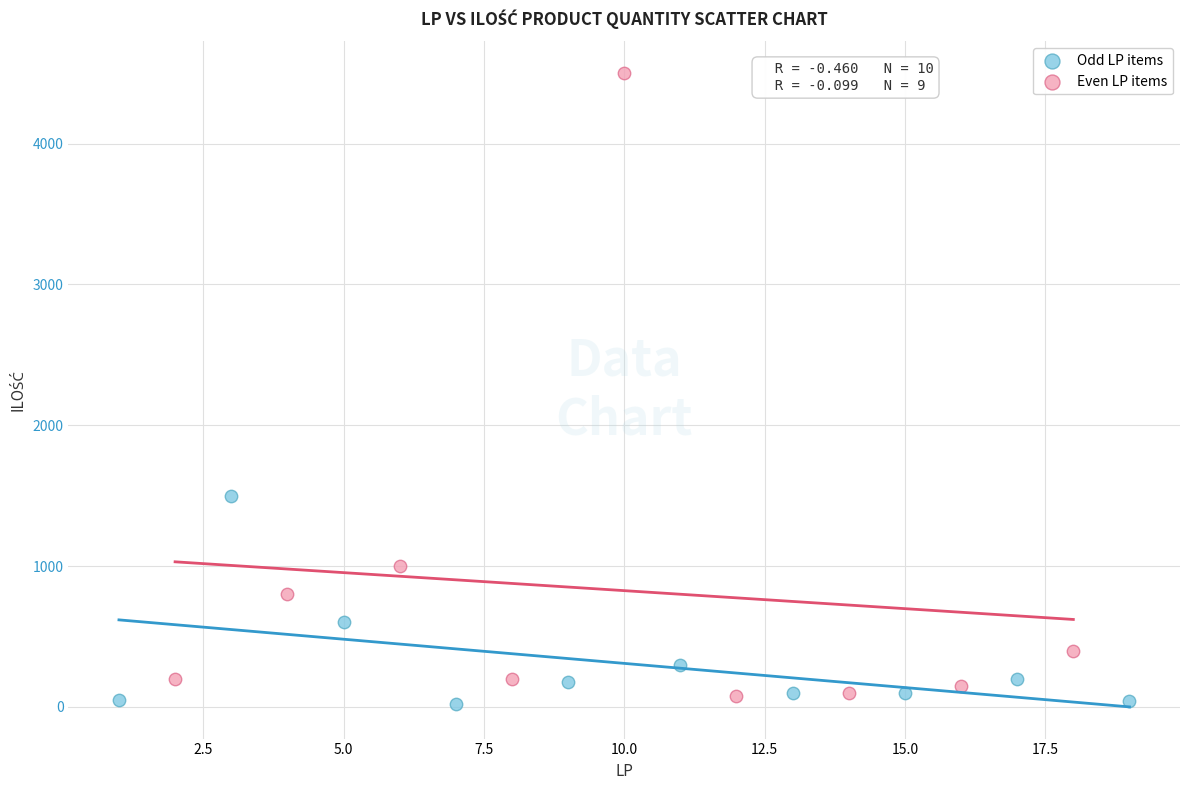

Which series has the widest spread of Y values?

Even LP items